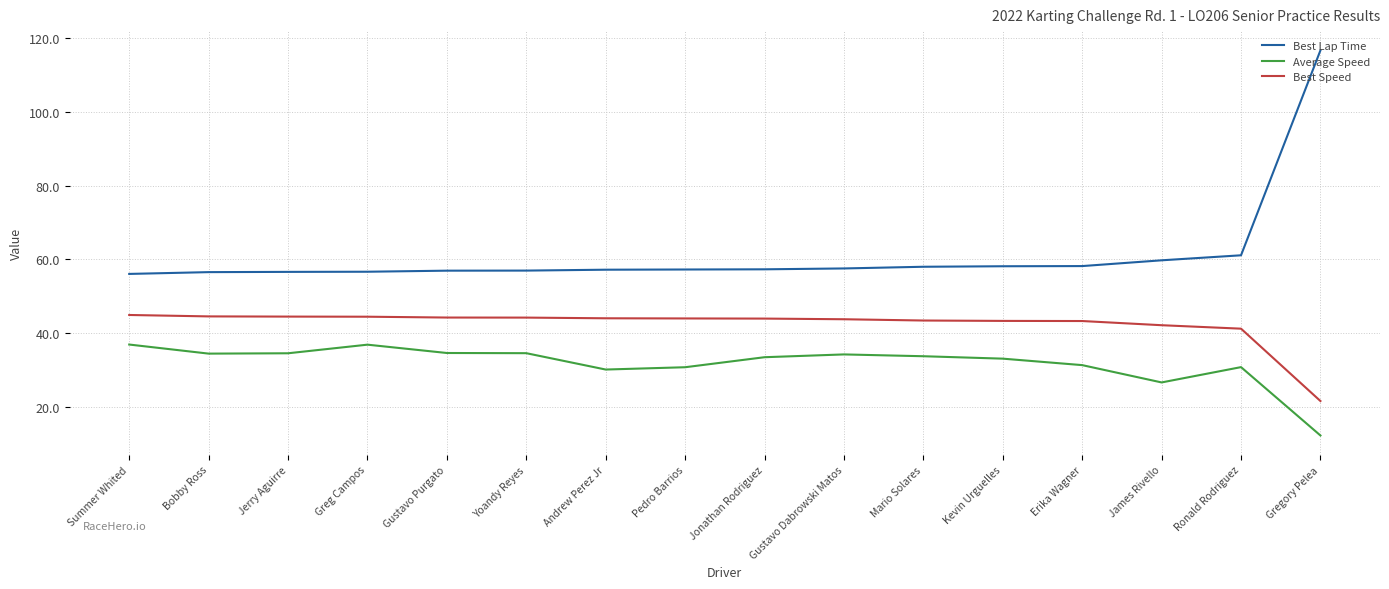

What is the difference between the second highest and minimum values in the Best Lap Time series?

5.1